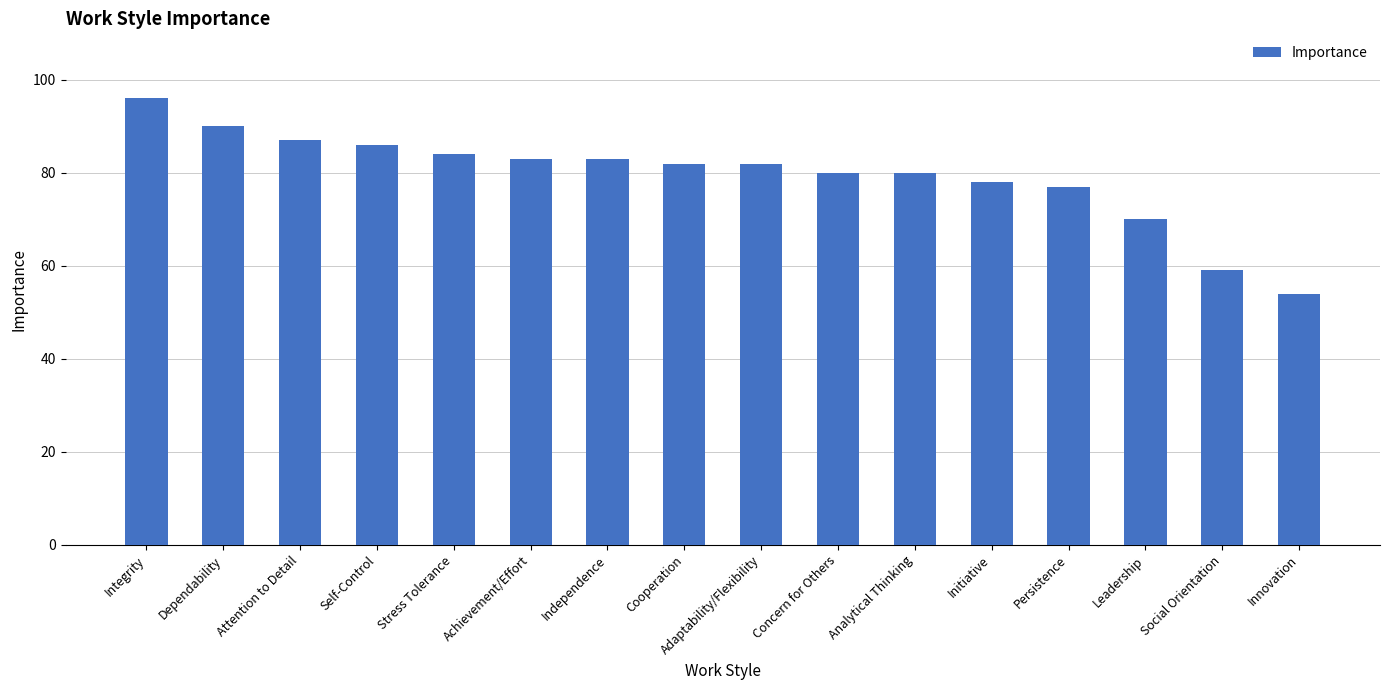

At which label does the data first exceed 82?

Integrity